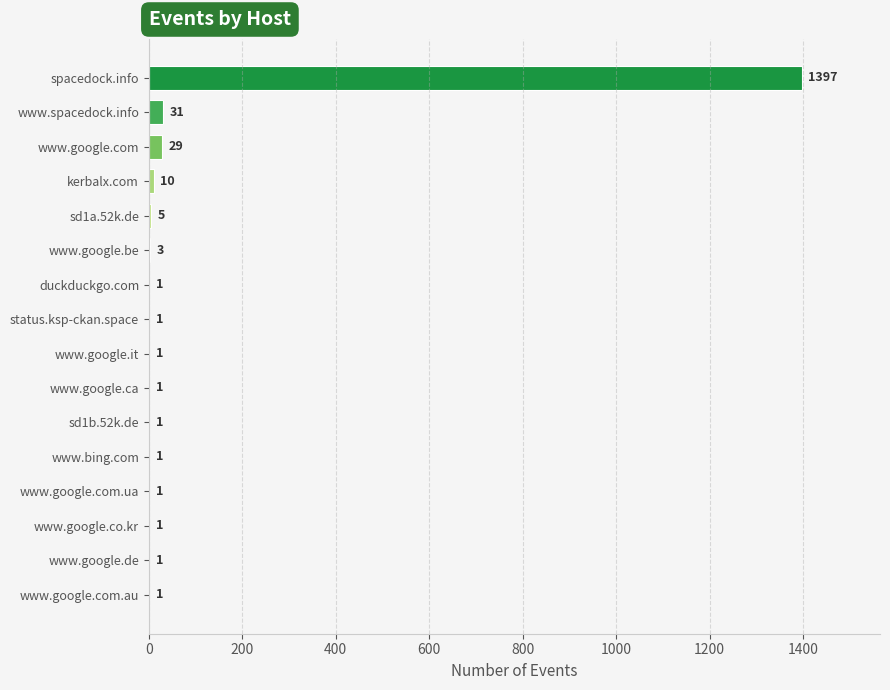

Approximately how many times larger is the value at www.spacedock.info compared to www.google.de?

31.0